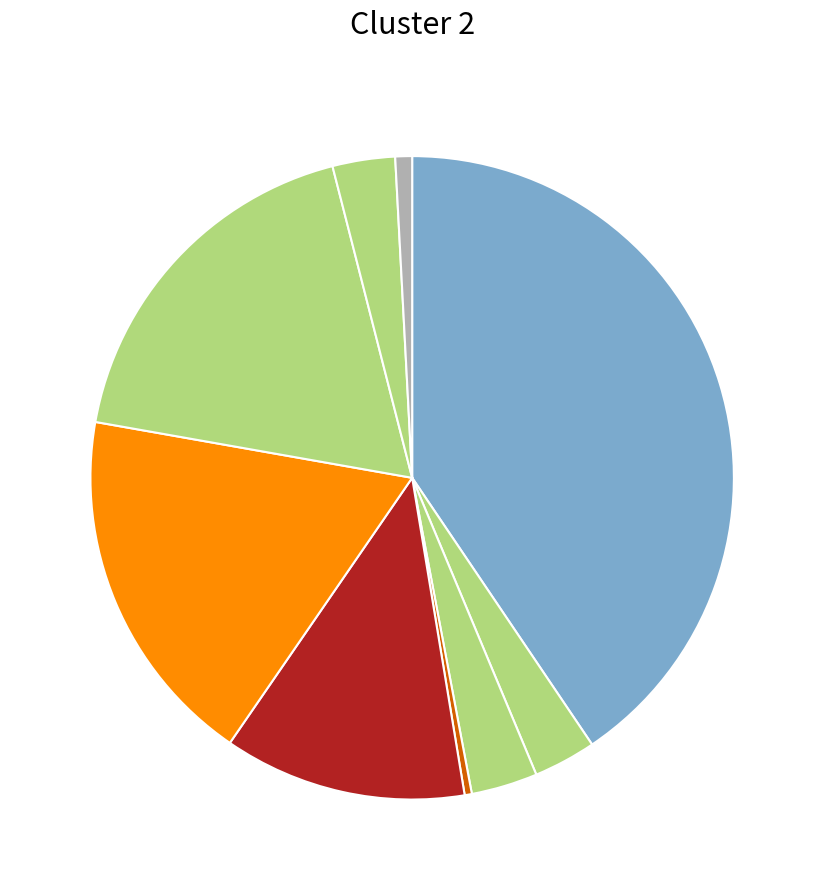

Does any single category account for the majority?

No